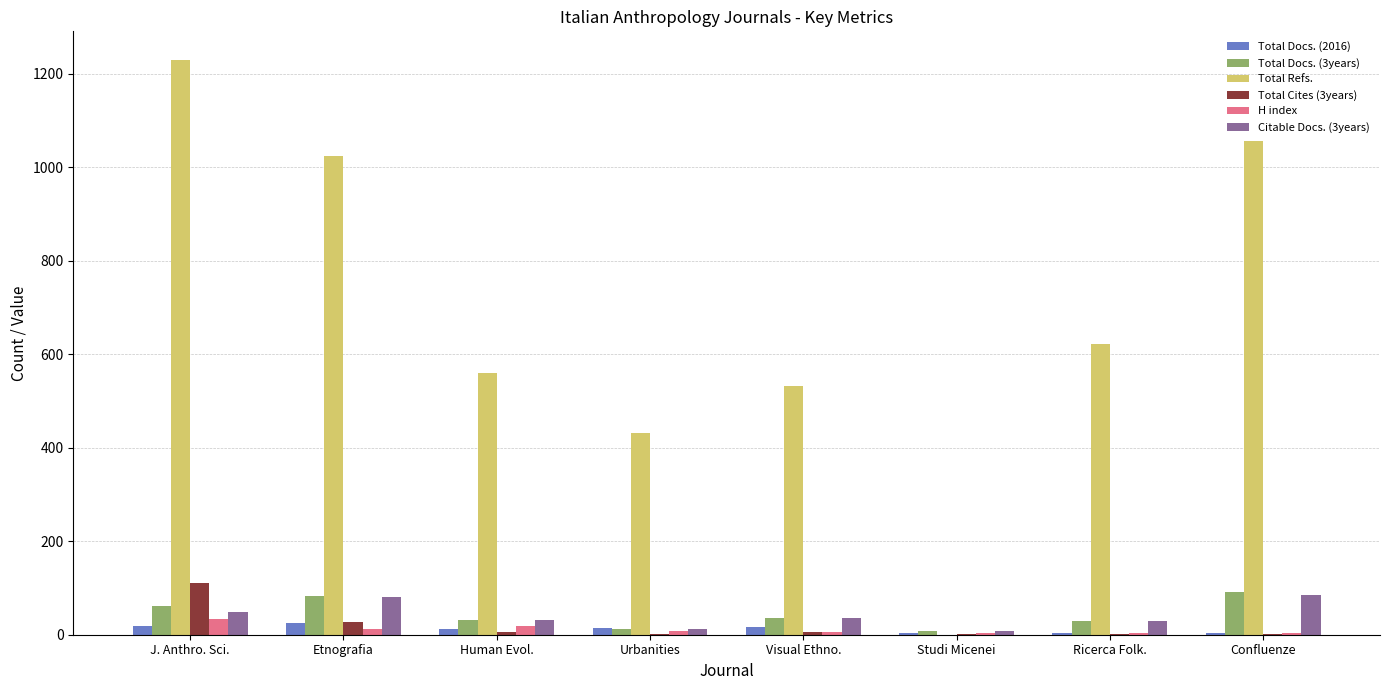

Which series changed the most between J. Anthro. Sci. and Confluenze?

Total Refs.